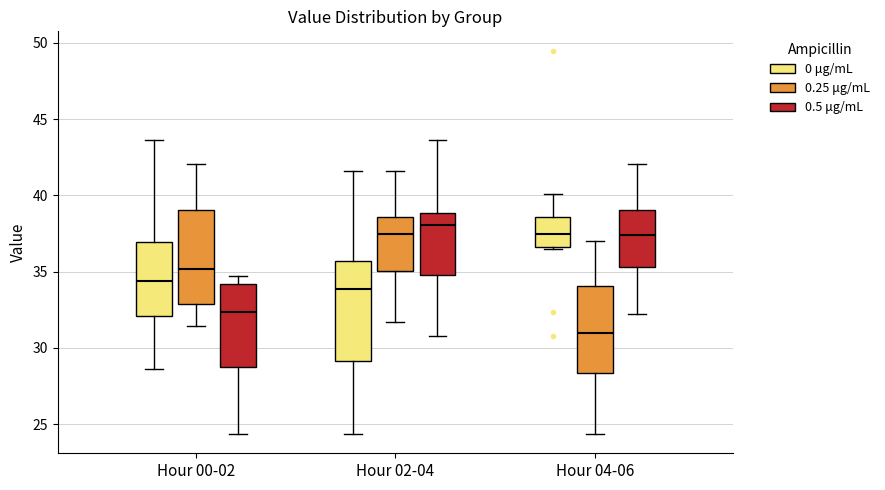

Where does the median line of the box for Hour 00-02 (0.5 μg/mL) sit on the y-axis? The values are not printed on the chart, so give them approximately, as read against the axis.

32.5